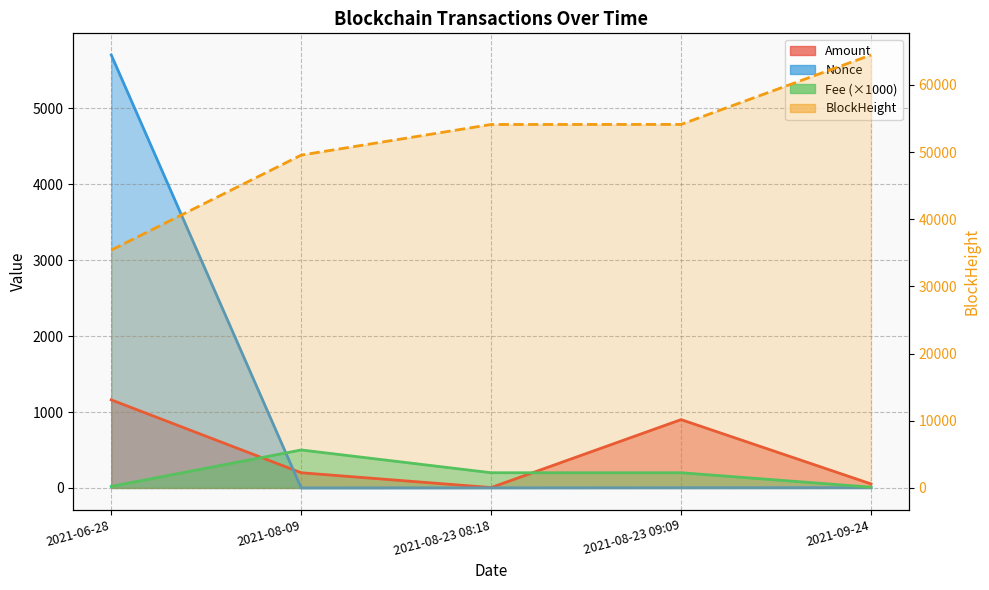

The value of Nonce at 2021-09-24 is 0.8. True or false?

False